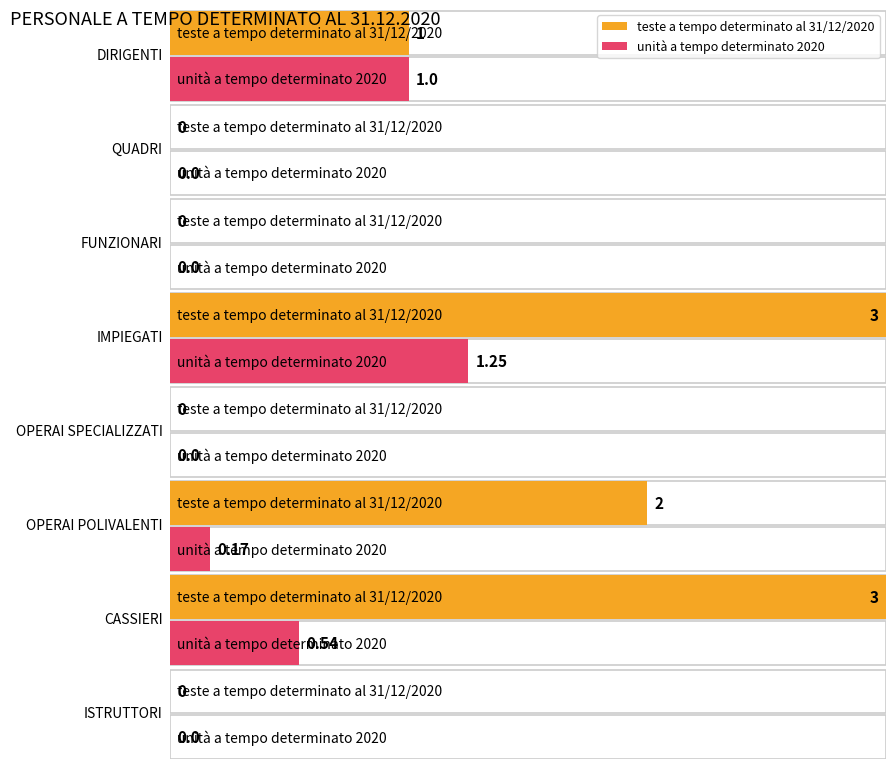

What is the sum of all teste a tempo determinato al 31/12/2020 values?

9.0